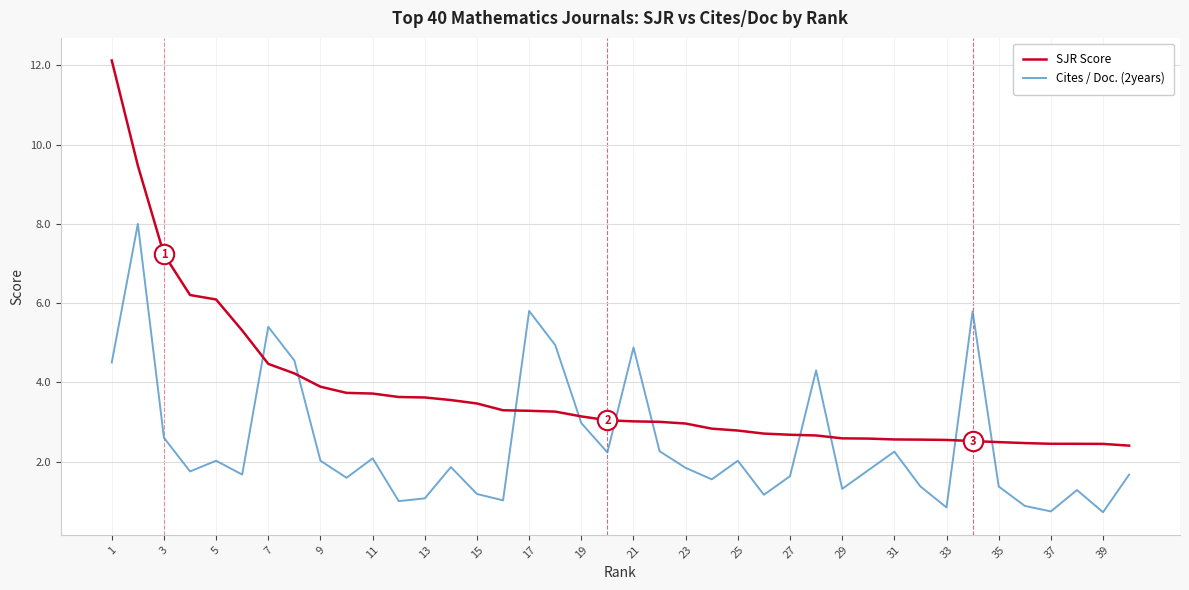

Which series has the largest range (max minus min)?

SJR Score